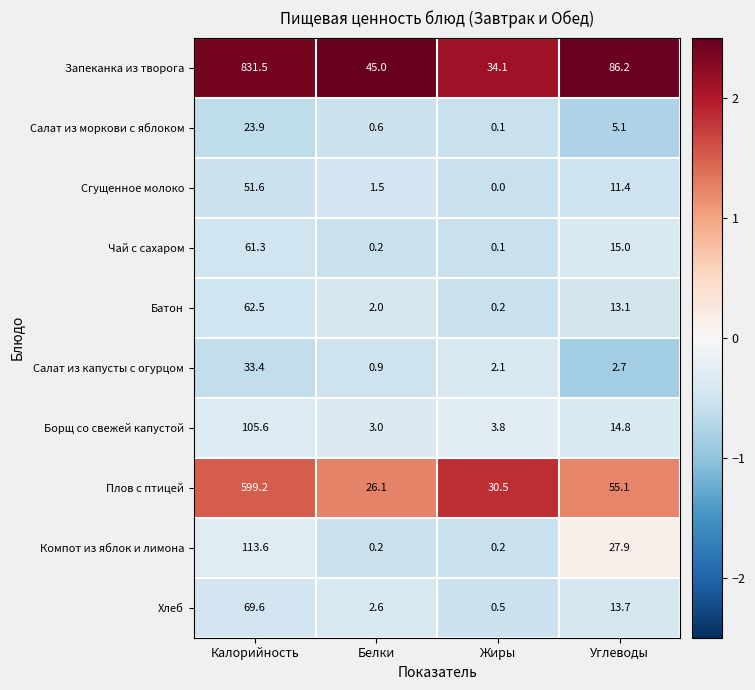

What is the maximum value shown in the chart?

831.5